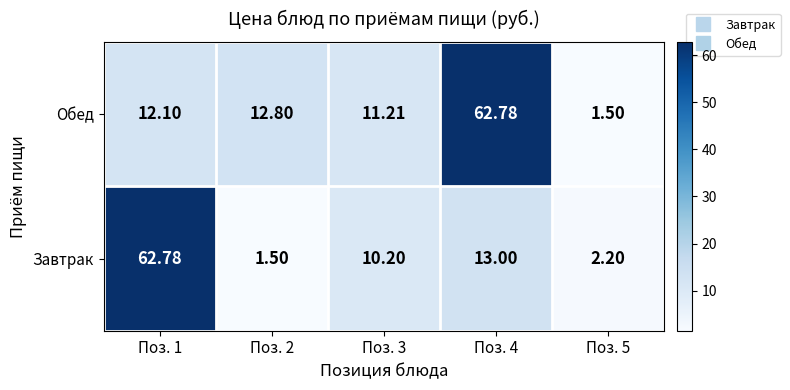

Between Поз. 1 and Поз. 4, which series saw the biggest shift?

Обед